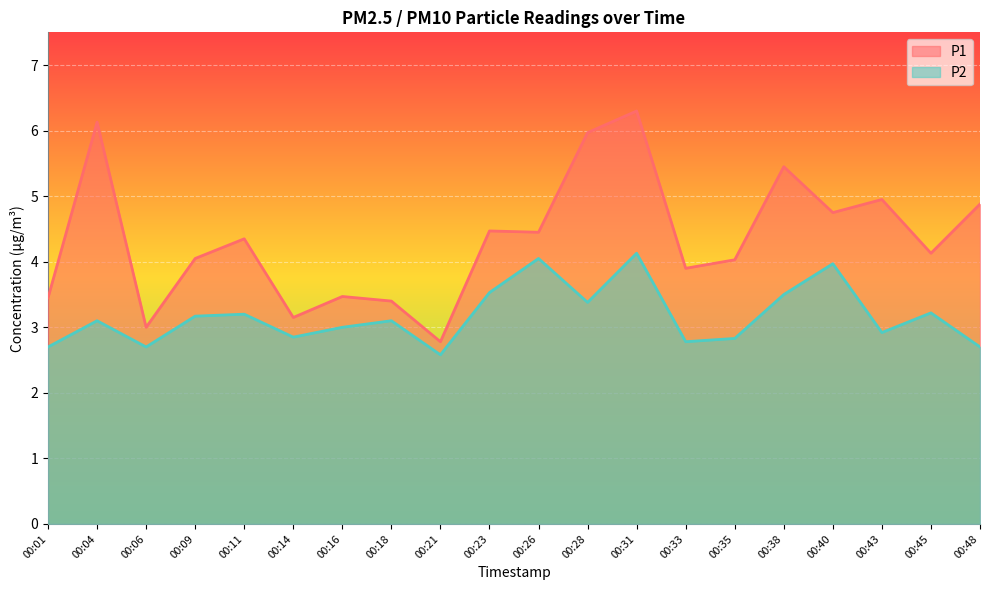

What is the sum of the P1 values at 00:14 and 00:43?

8.1